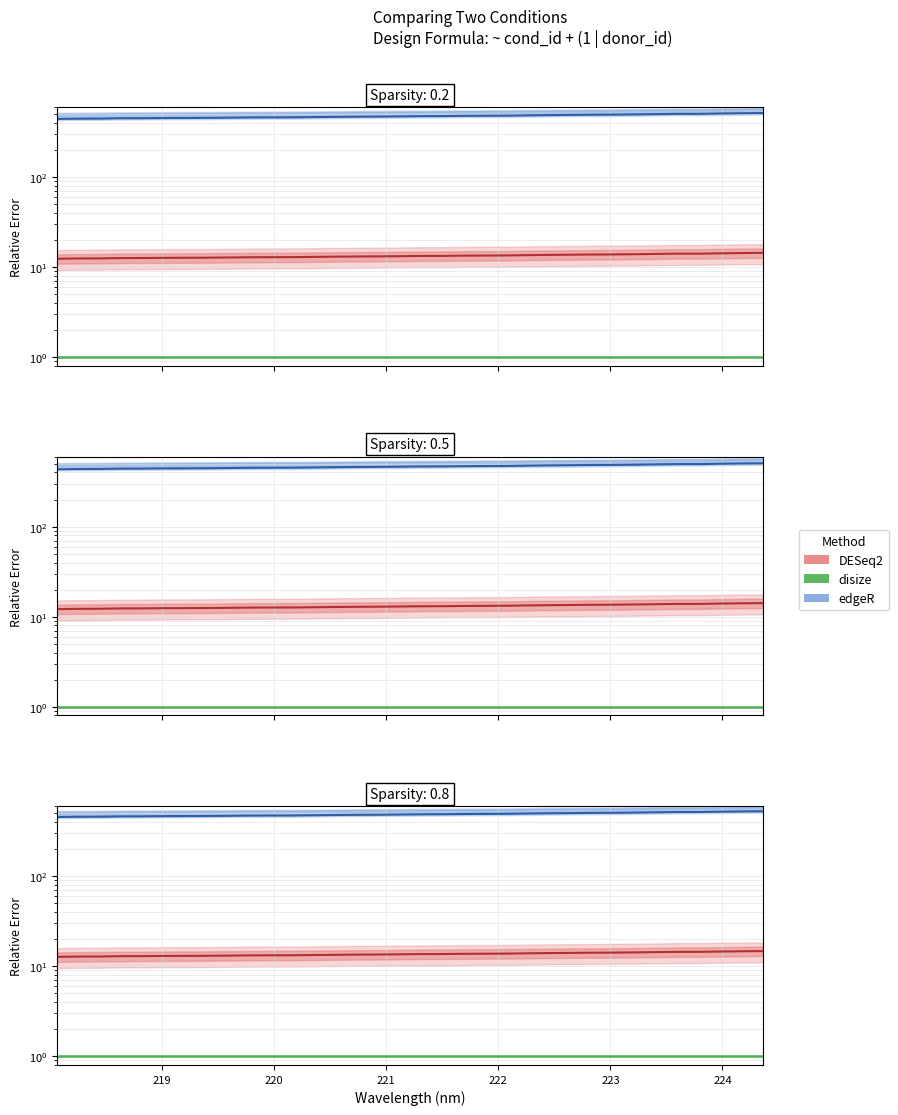

What is the sum of all values?

16546.9